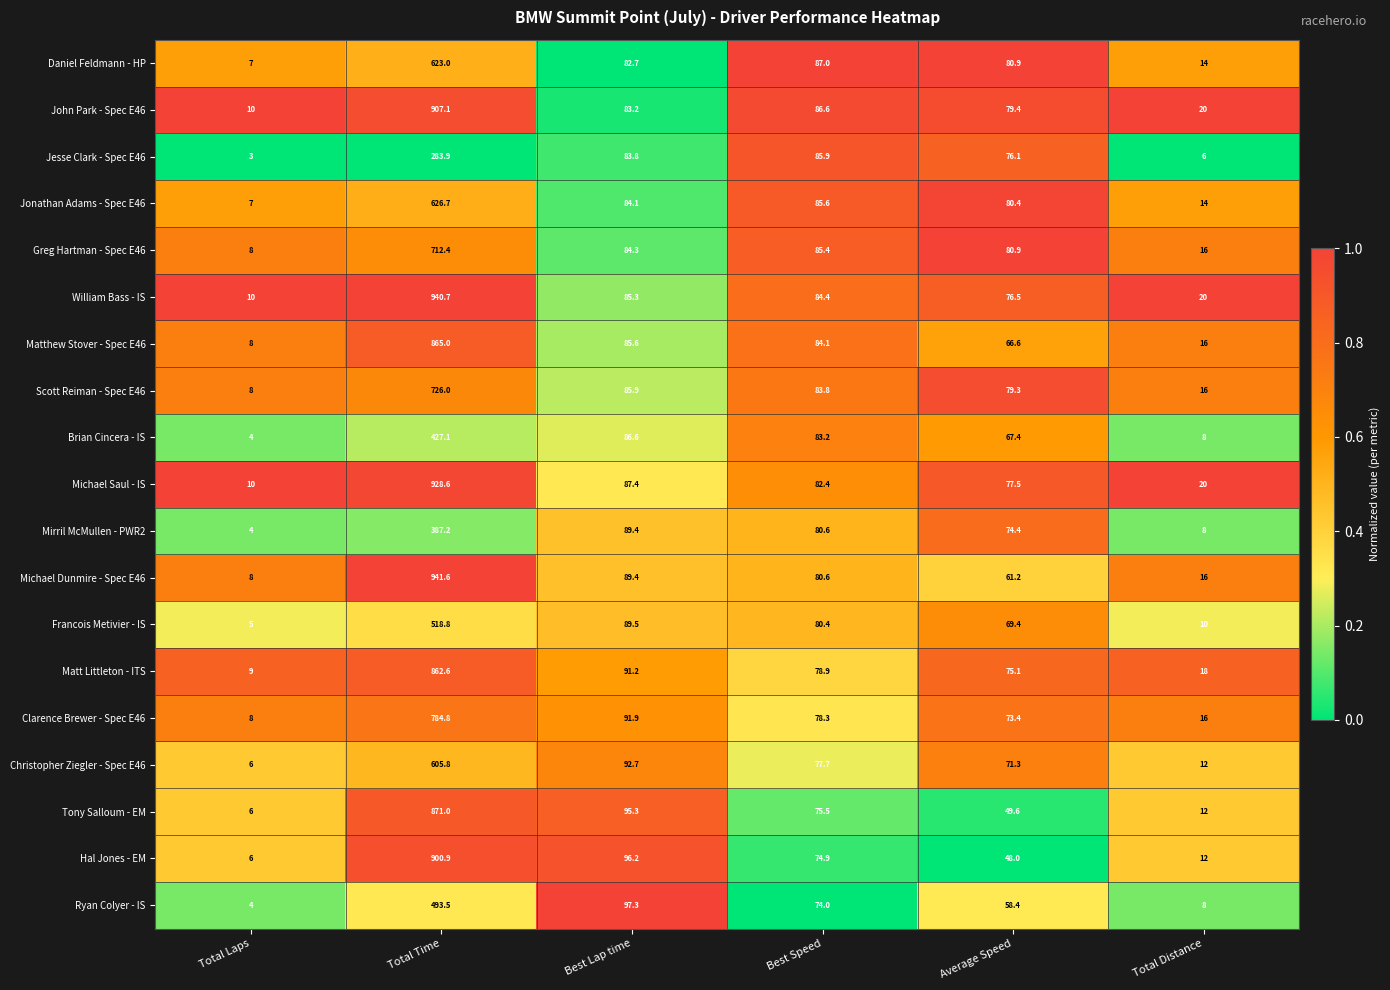

True or false: Clarence Brewer - Spec E46 has a value of 8.0 at Total Laps.

True